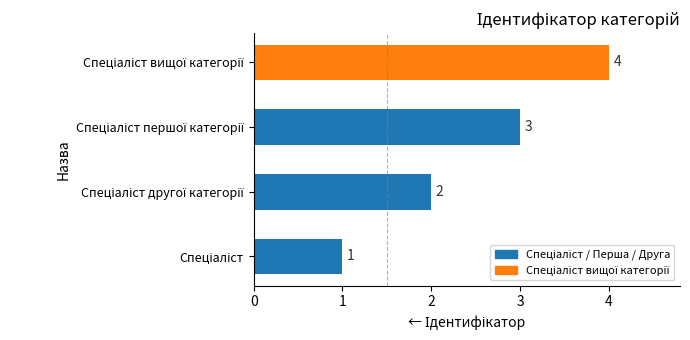

How many bars are there in total?

4